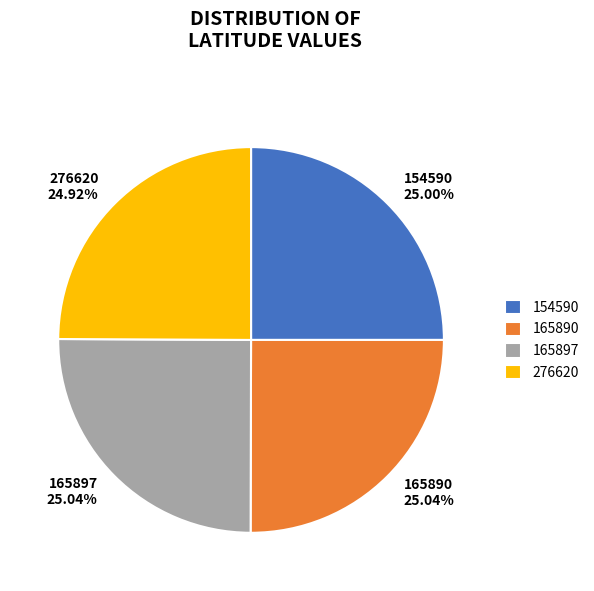

Does 165890 represent more than half of the total?

No